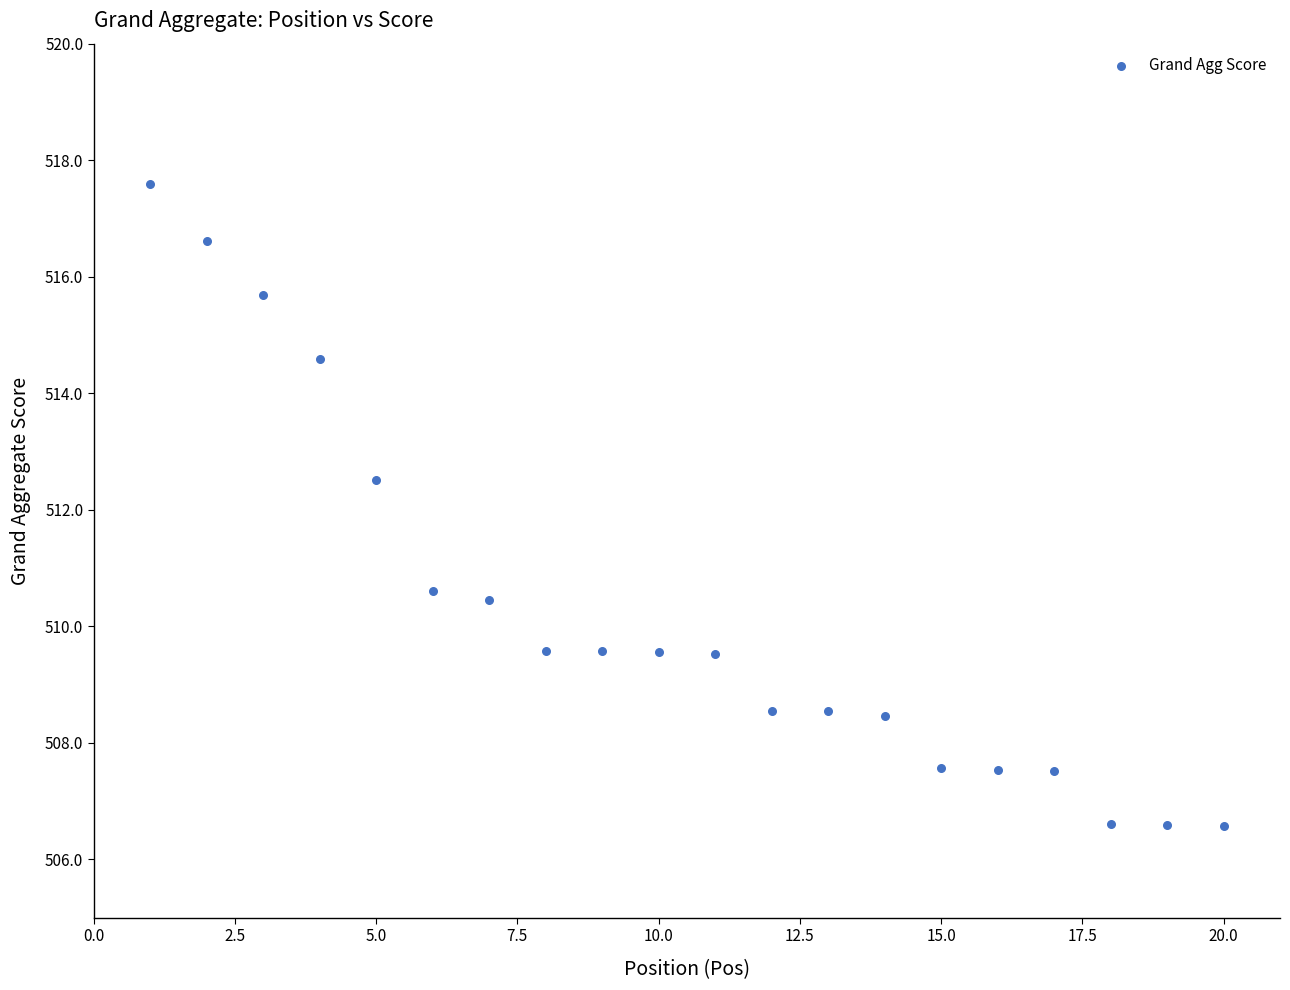

What Y value in the scatter plot is closest to 512?

512.5